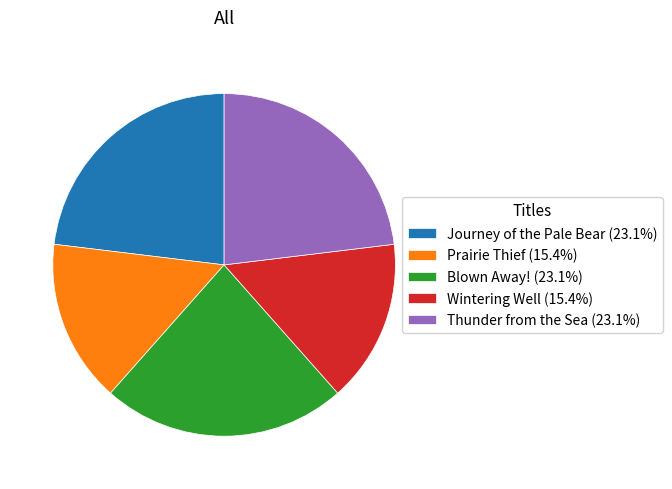

Do Wintering Well and Prairie Thief together represent more than half of the pie?

No